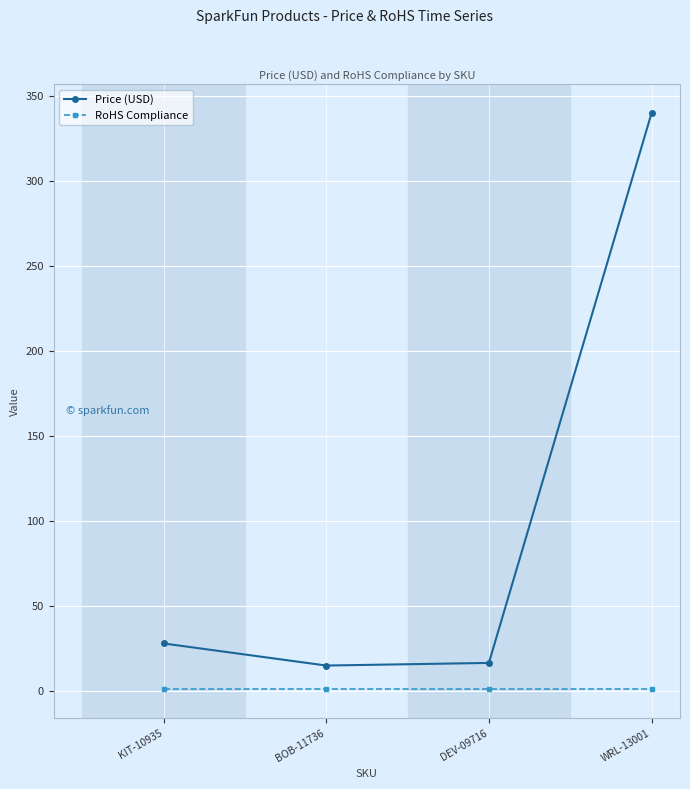

How many values in the Price (USD) series are below 27?

2